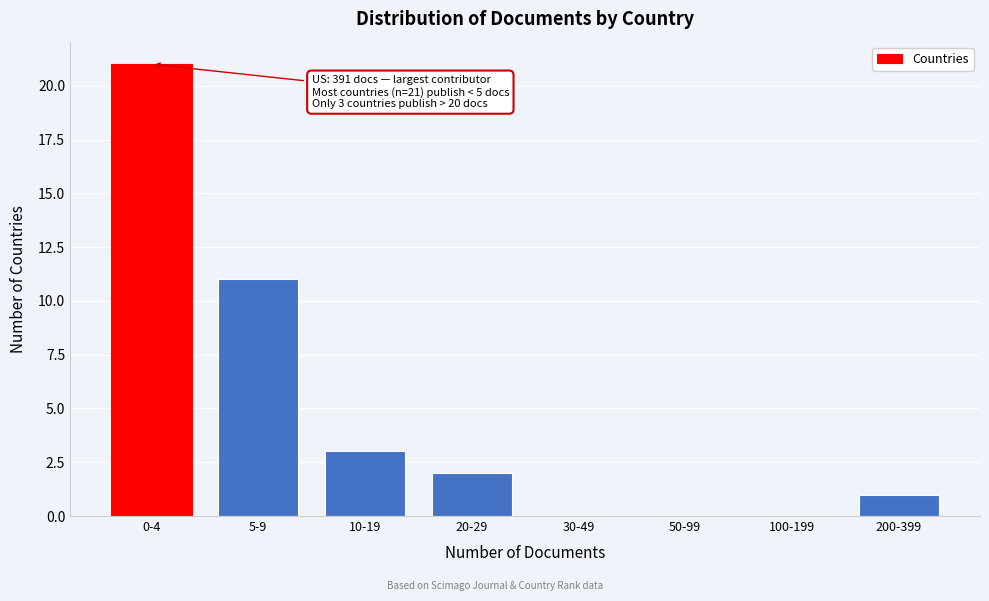

Reading left to right, what are all the values shown in this chart?

0-4=21	5-9=11	10-19=3	20-29=2	30-49=0	50-99=0	100-199=0	200-399=1